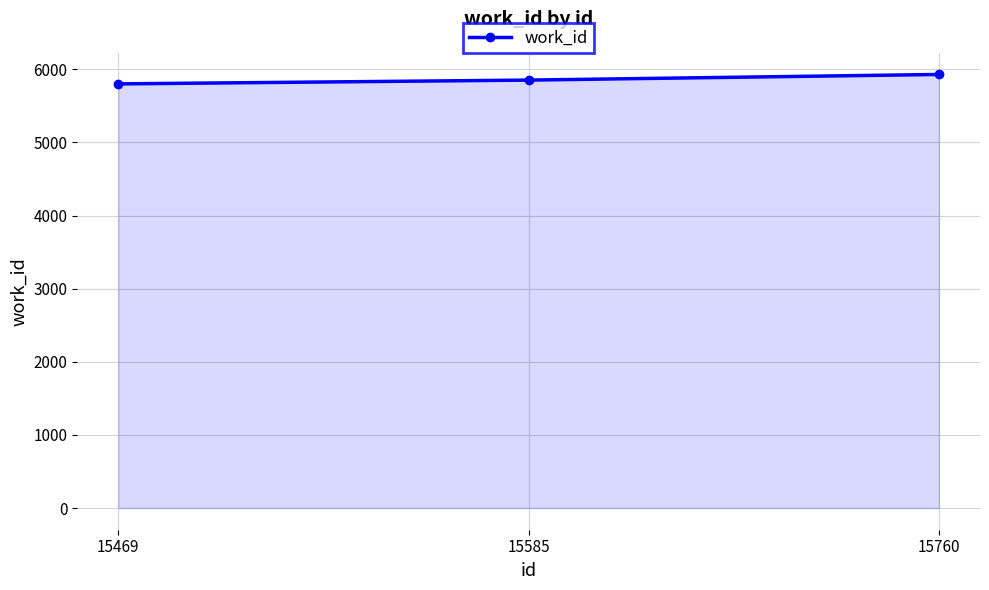

Does the chart display data point markers on the line(s)?

Yes